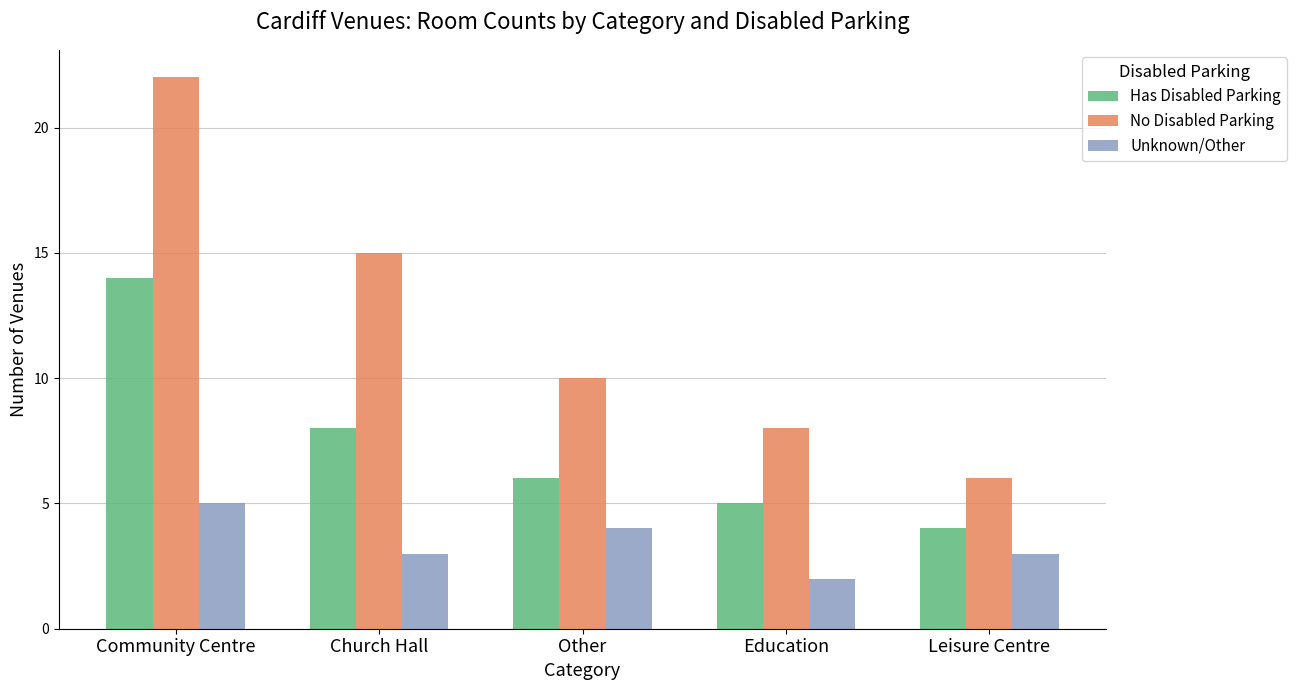

What is the difference between the second highest and second lowest values in the Unknown/Other series?

1